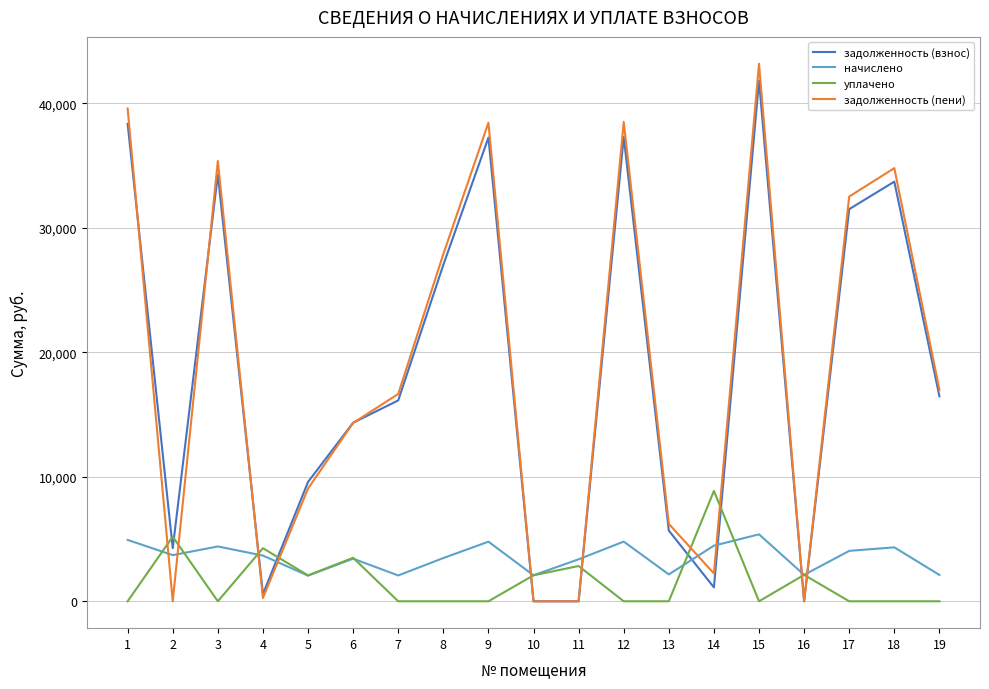

After their last crossing, which series has the higher values: задолженность (взнос) or задолженность (пени)?

задолженность (пени)